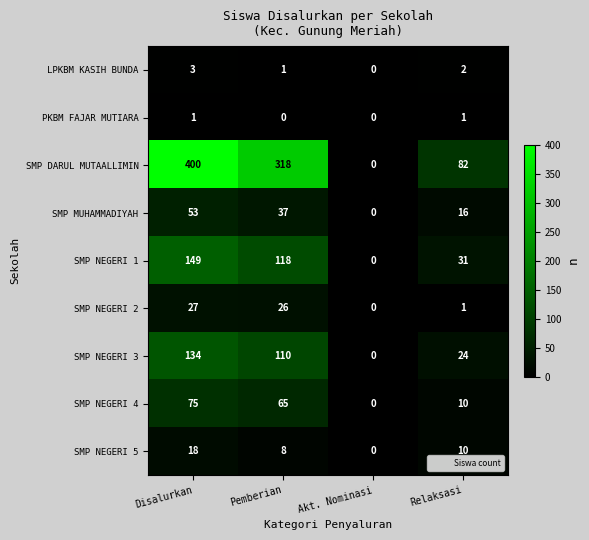

What is the sum of all SMP NEGERI 3 values?

268